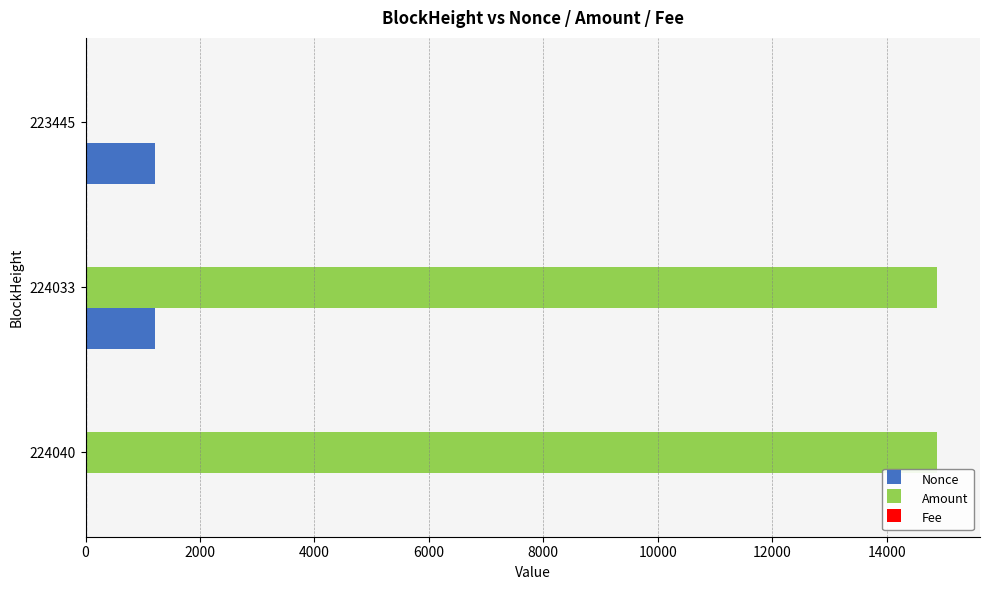

Which series has the largest total across all categories?

Amount